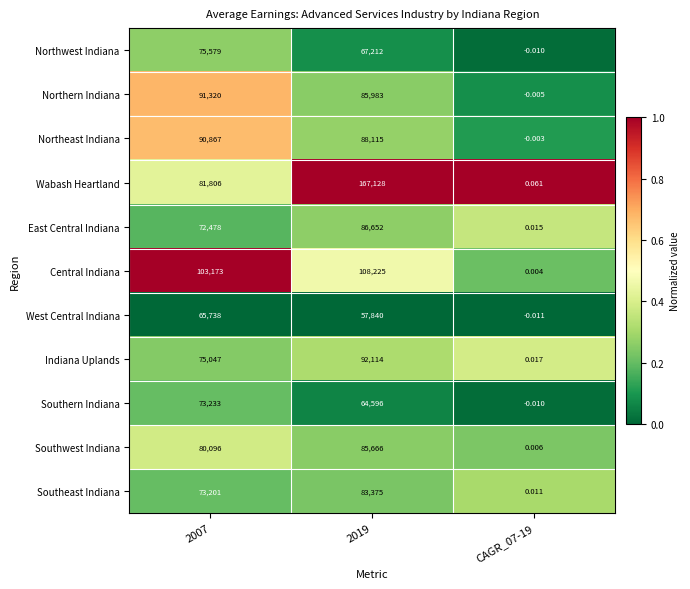

Is the value of Northeast Indiana at 2007 greater than the value of Southeast Indiana at 2007?

Yes